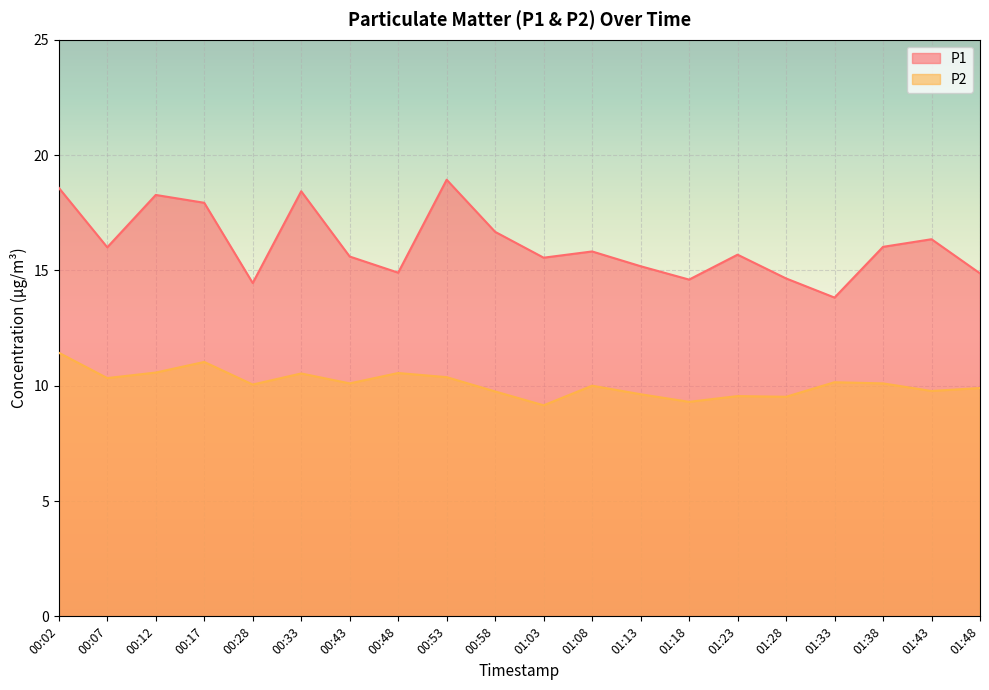

True or false: P1 and P2 intersect in this chart.

False